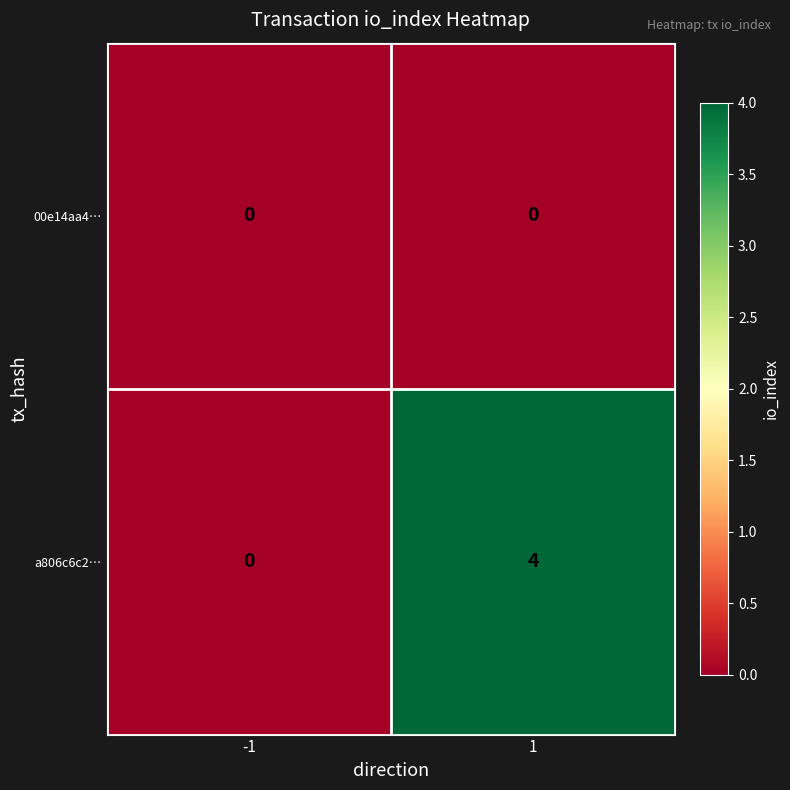

Rank the series by their average value, from highest to lowest.

a806c6c2…, 00e14aa4…